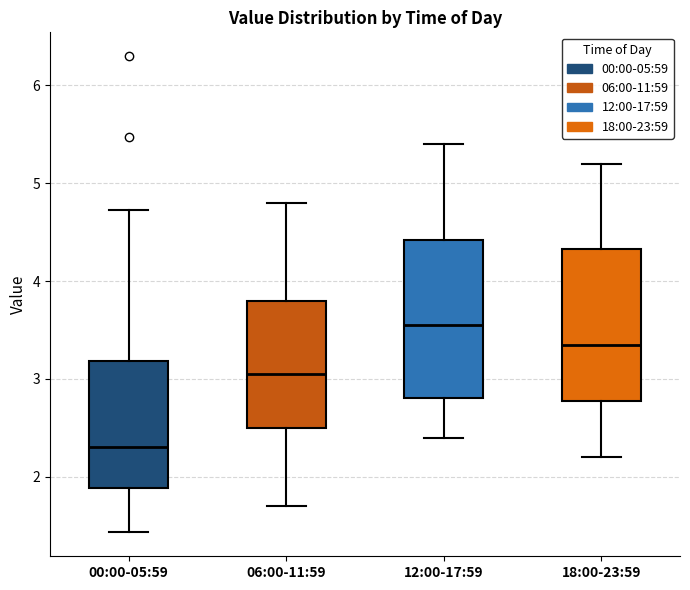

Where is the upper edge of the box for 00:00-05:59 on the y-axis? The values are not printed on the chart, so give them approximately, as read against the axis.

3.2